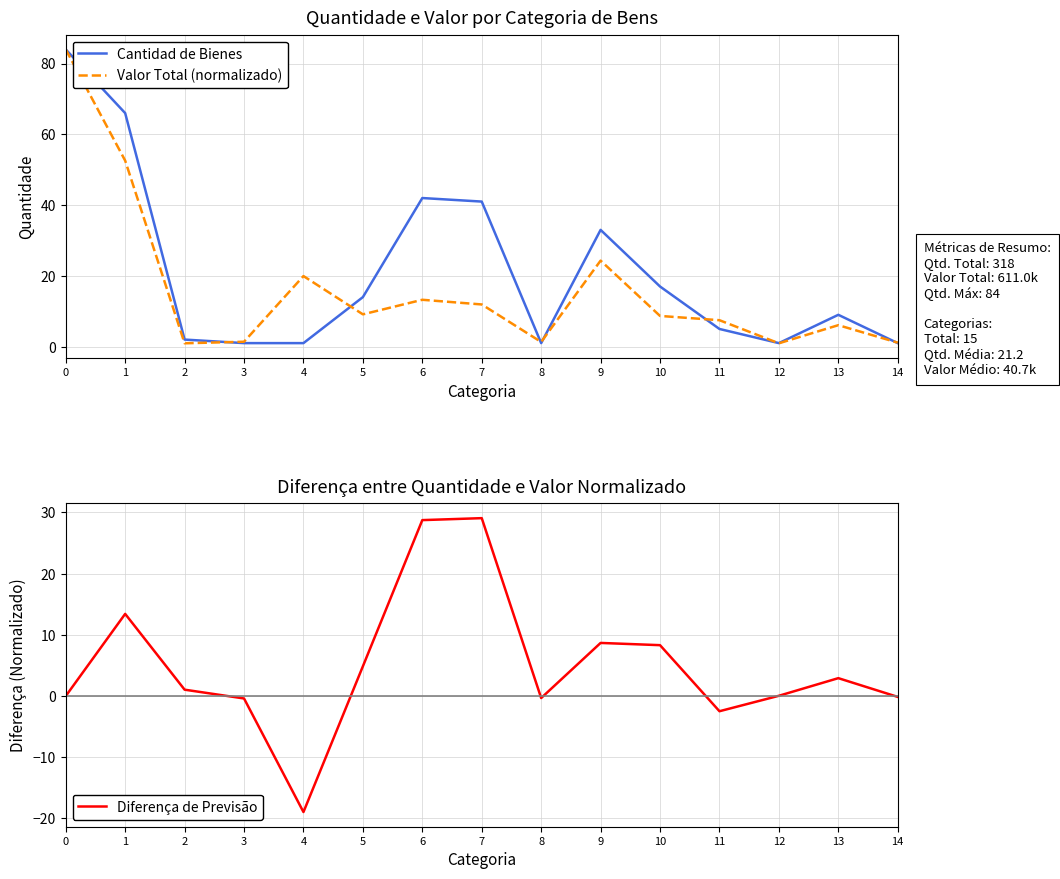

Rank the categories by Cantidad de Bienes value from lowest to highest.

3, 4, 8, 12, 14, 2, 11, 13, 5, 10, 9, 7, 6, 1, 0